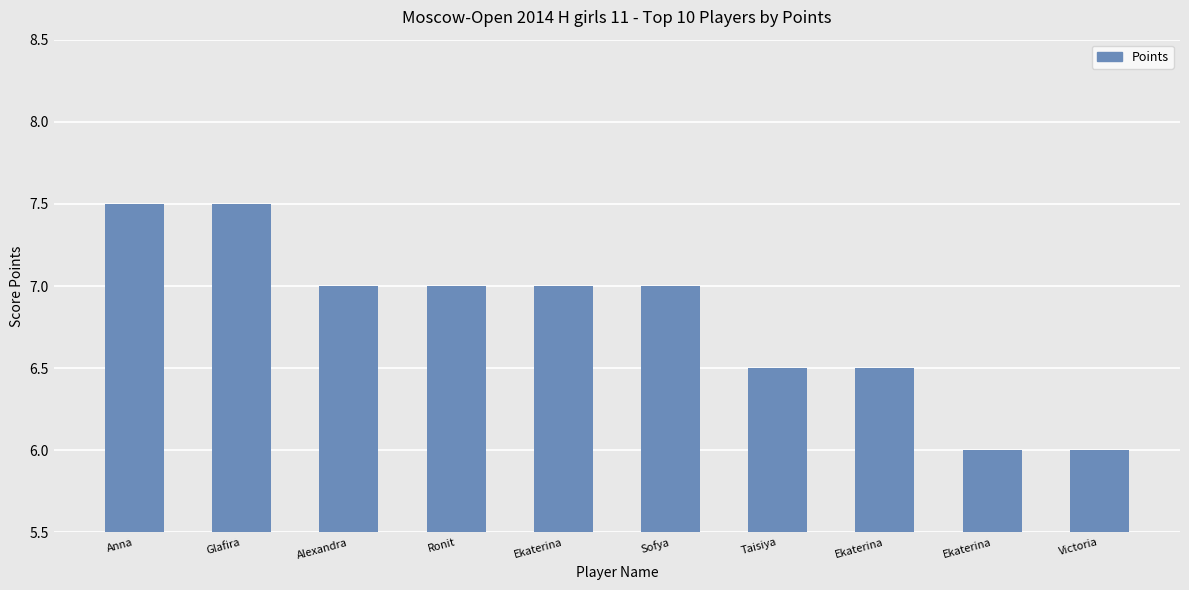

What is the smallest value displayed?

6.0